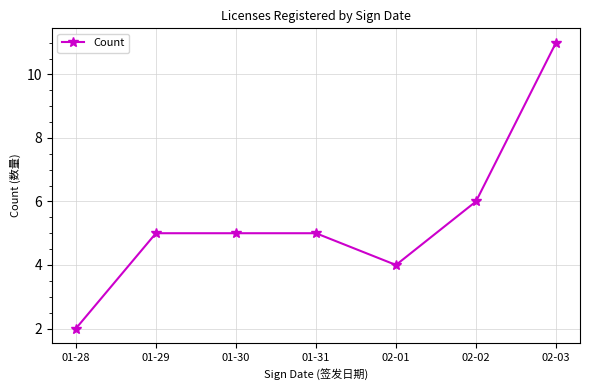

What is the ratio of the value at 01-28 to the value at 01-29?

0.4